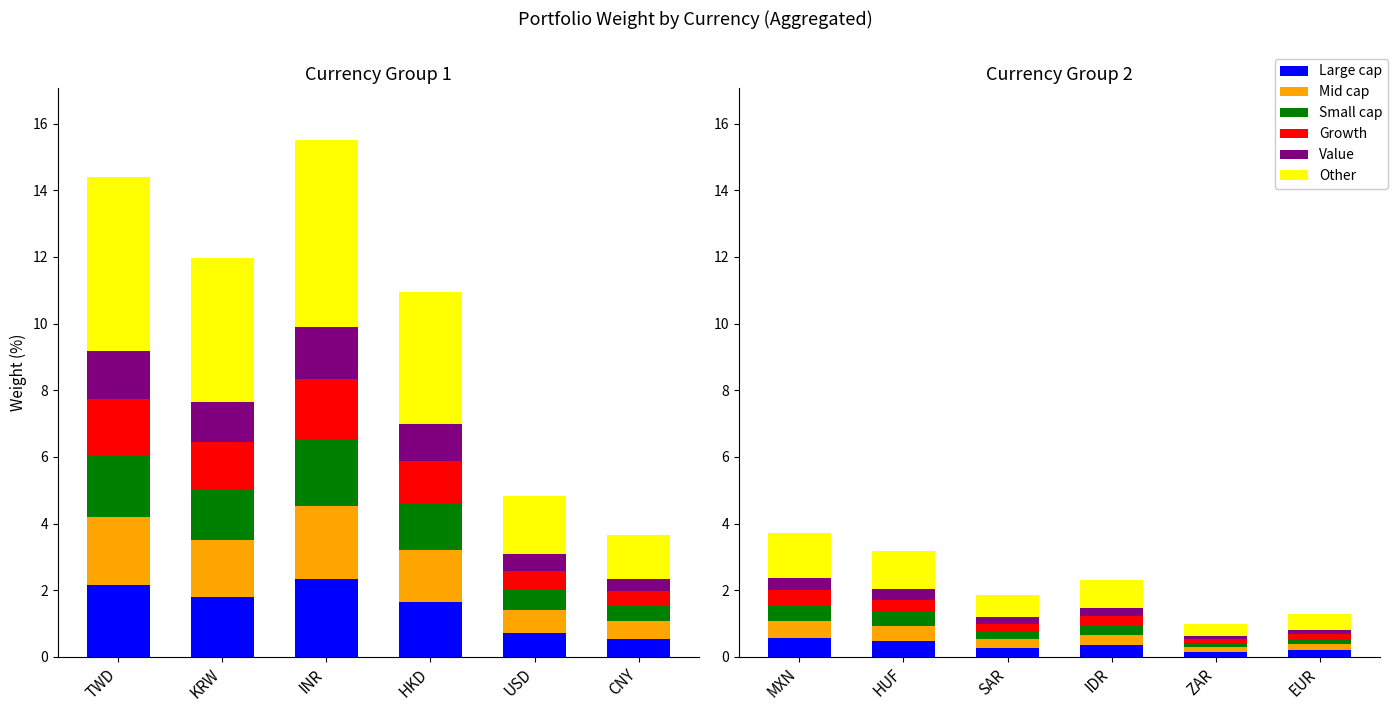

How many bars are there in each group?

6